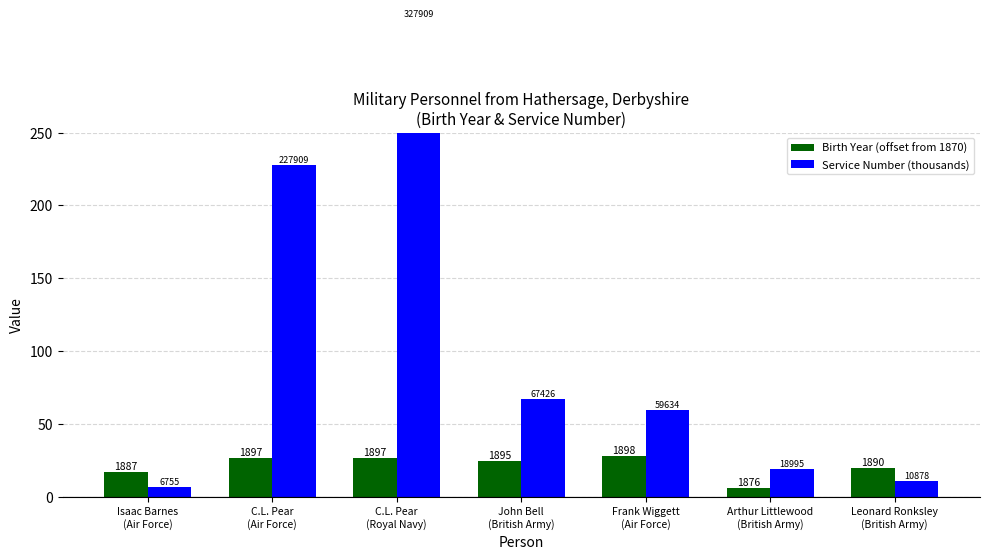

Rank the categories by Birth Year (offset from 1870) value from lowest to highest.

Arthur Littlewood
(British Army), Isaac Barnes
(Air Force), Leonard Ronksley
(British Army), John Bell
(British Army), C.L. Pear
(Air Force), C.L. Pear
(Royal Navy), Frank Wiggett
(Air Force)